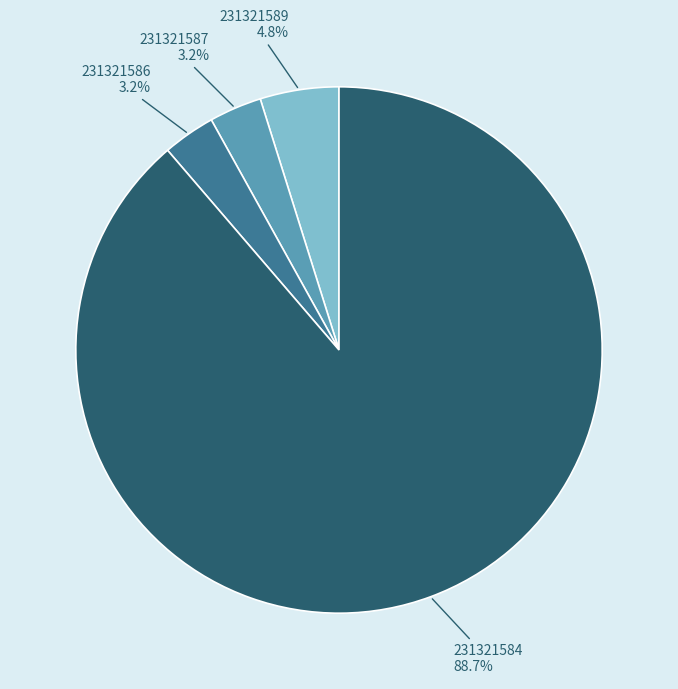

Between 231321584 and 231321586, which is larger?

231321584